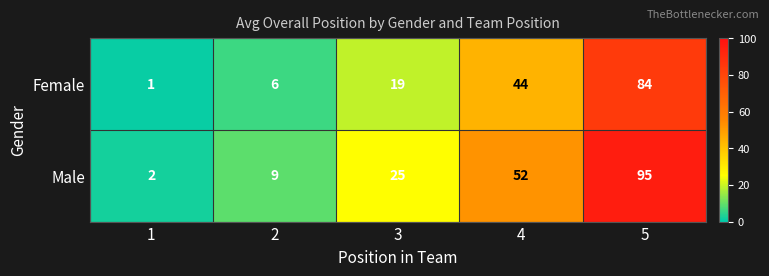

List the series in order of their peak value, highest first.

Male, Female